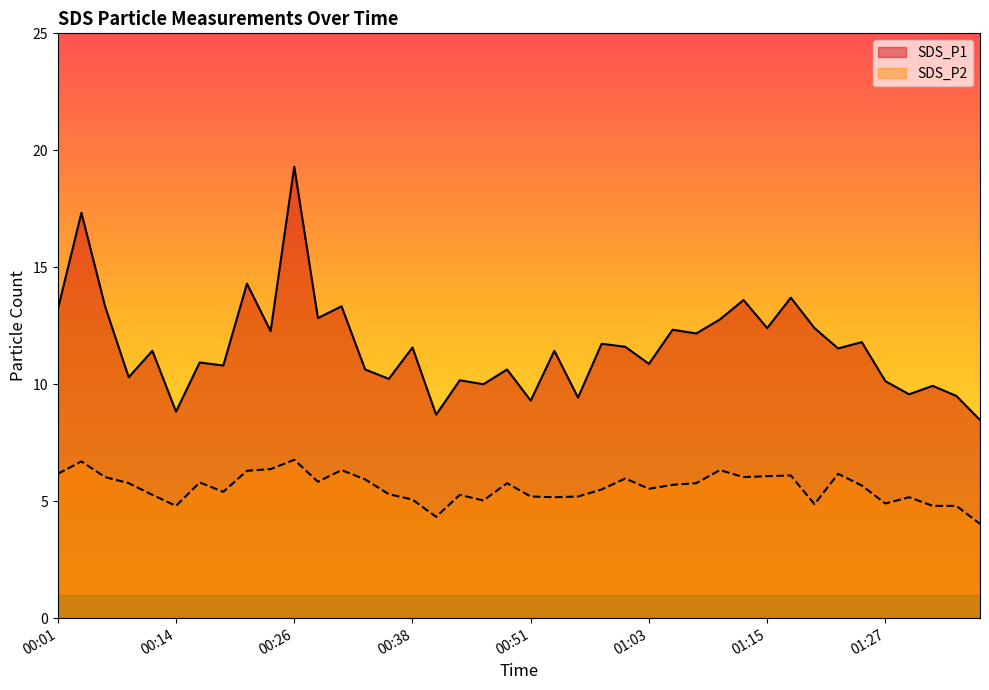

Does the chart display data point markers on the line(s)?

No